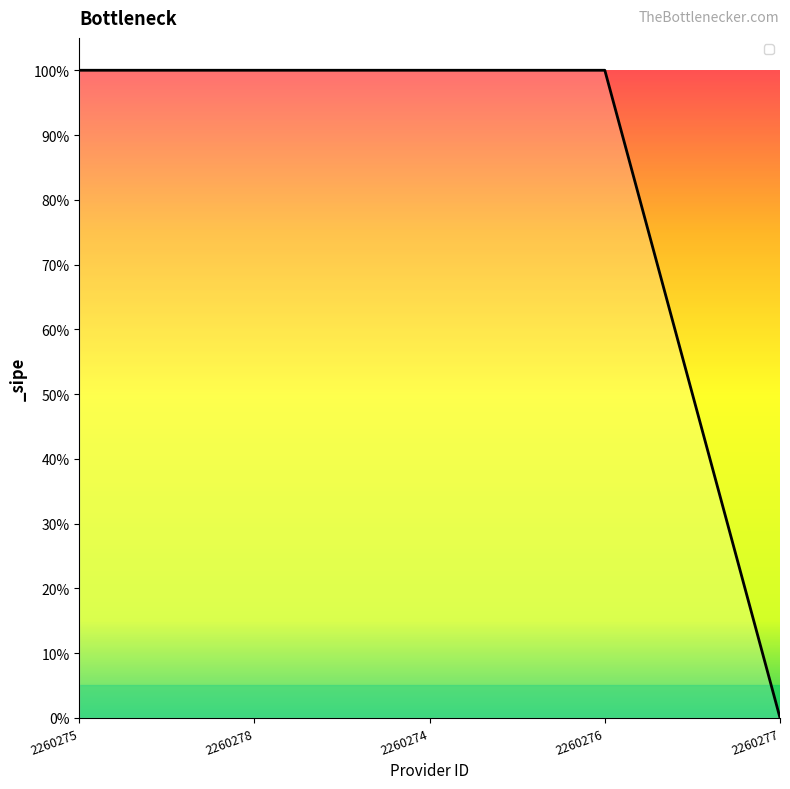

Reading left to right, extract all data points from this chart.

2260275=1	2260278=1	2260274=1	2260276=1	2260277=0